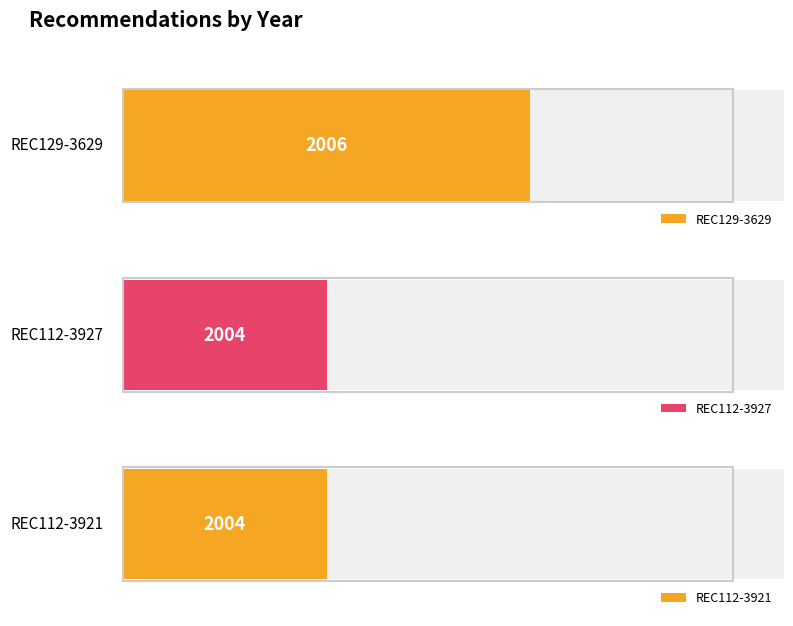

What is the maximum value shown in the chart?

2006